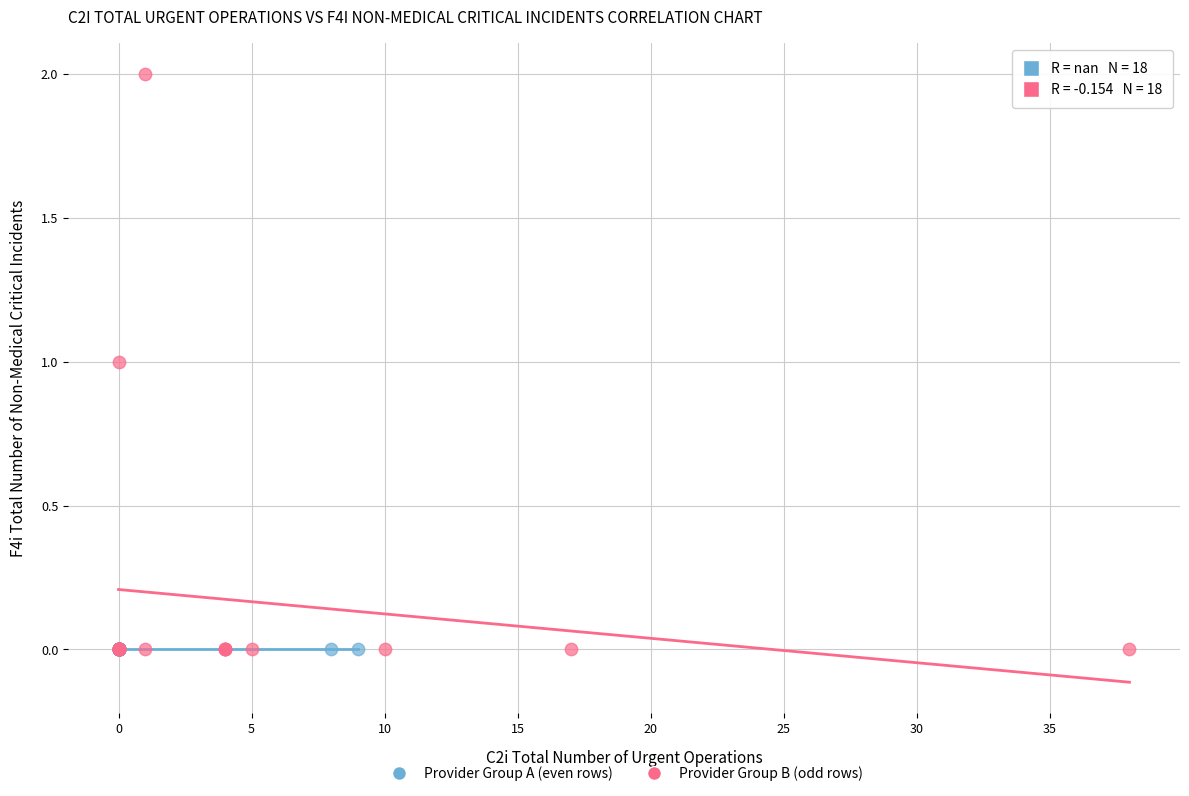

What are all the series names shown in the legend?

Provider Group A (even rows), Provider Group B (odd rows)